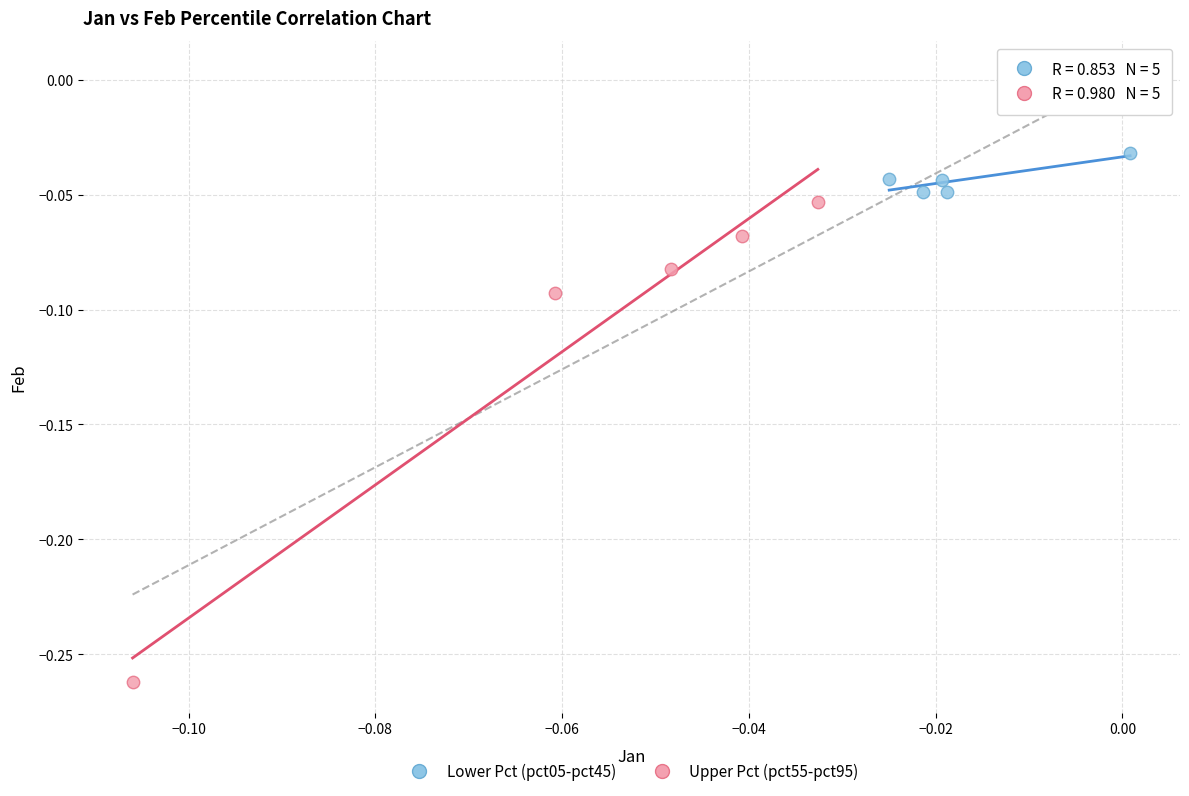

Which series has the widest spread of Y values?

Upper Pct (pct55-pct95)